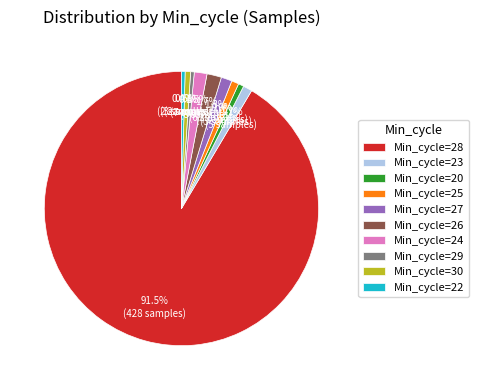

Between Min_cycle=28 and Min_cycle=24, which is larger?

Min_cycle=28